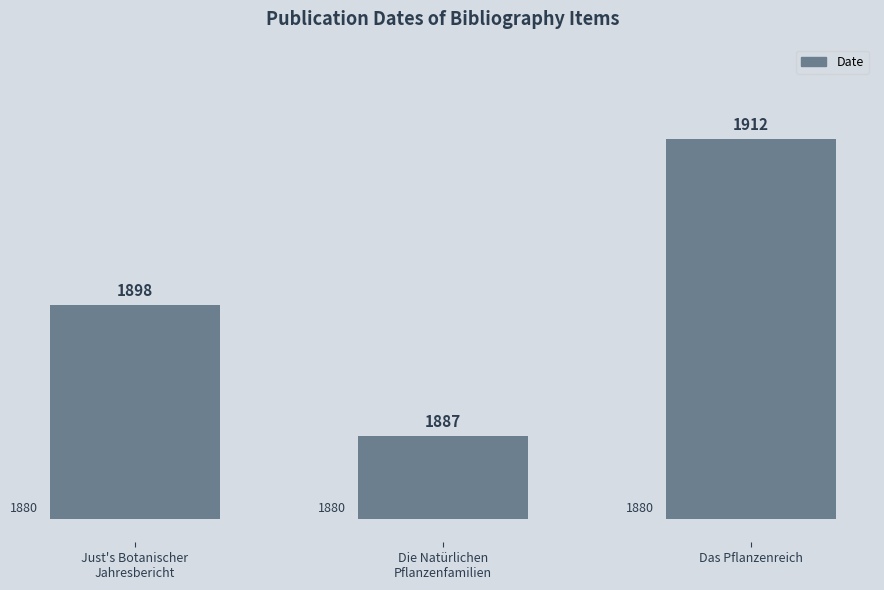

Rank the categories by value from highest to lowest.

Das Pflanzenreich, Just's Botanischer
Jahresbericht, Die Natürlichen
Pflanzenfamilien